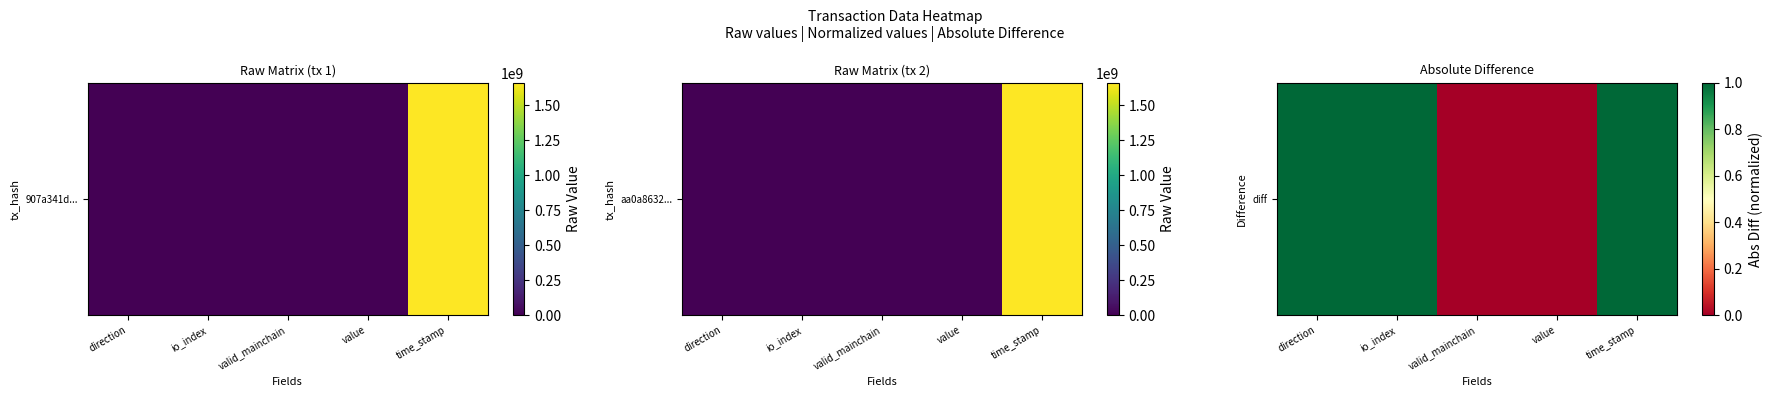

Between io_index and direction, which is larger?

io_index